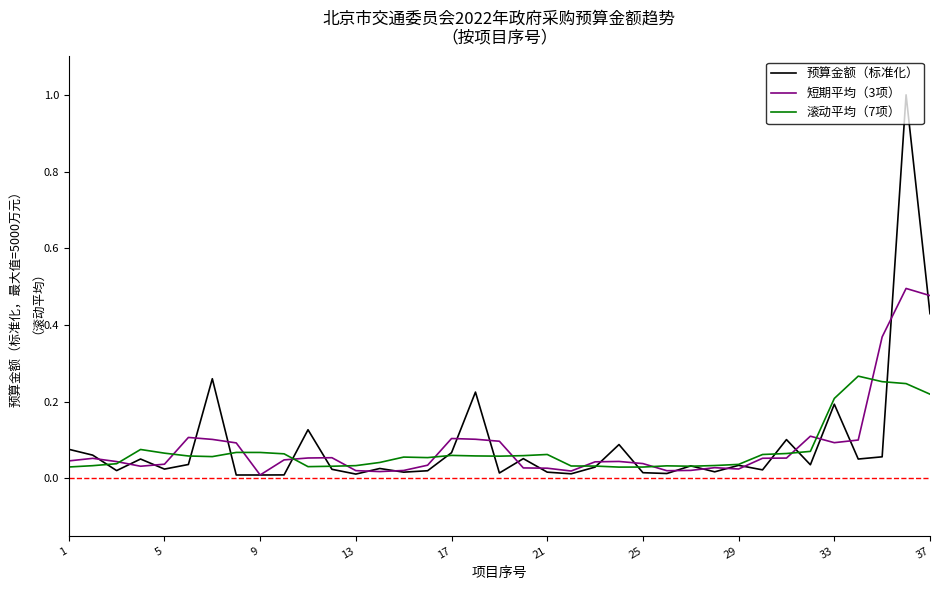

Rank the series by their maximum value, from highest to lowest.

预算金额（标准化）, 短期平均（3项）, 滚动平均（7项）